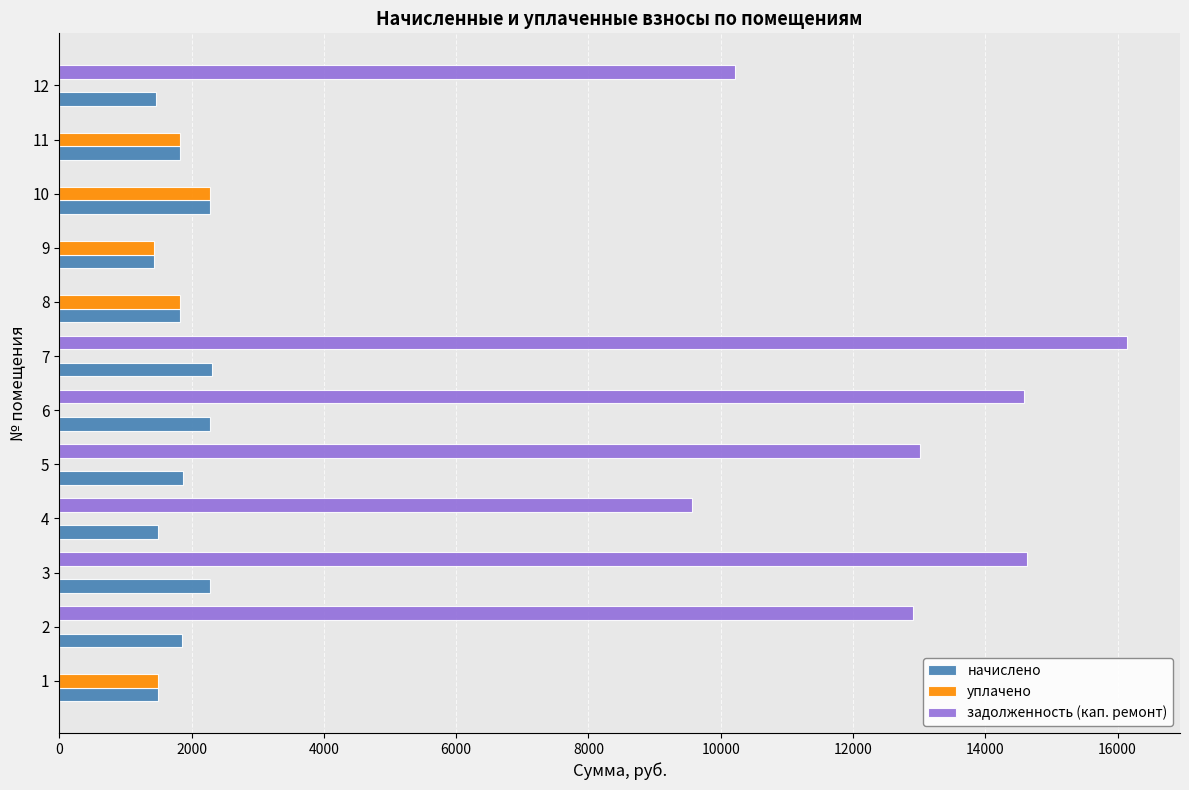

Between 10 and 12, which series saw the biggest shift?

задолженность (кап. ремонт)